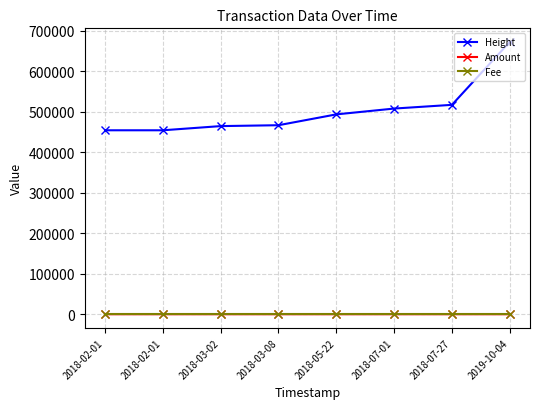

What are all the series names shown in the legend?

Height, Amount, Fee